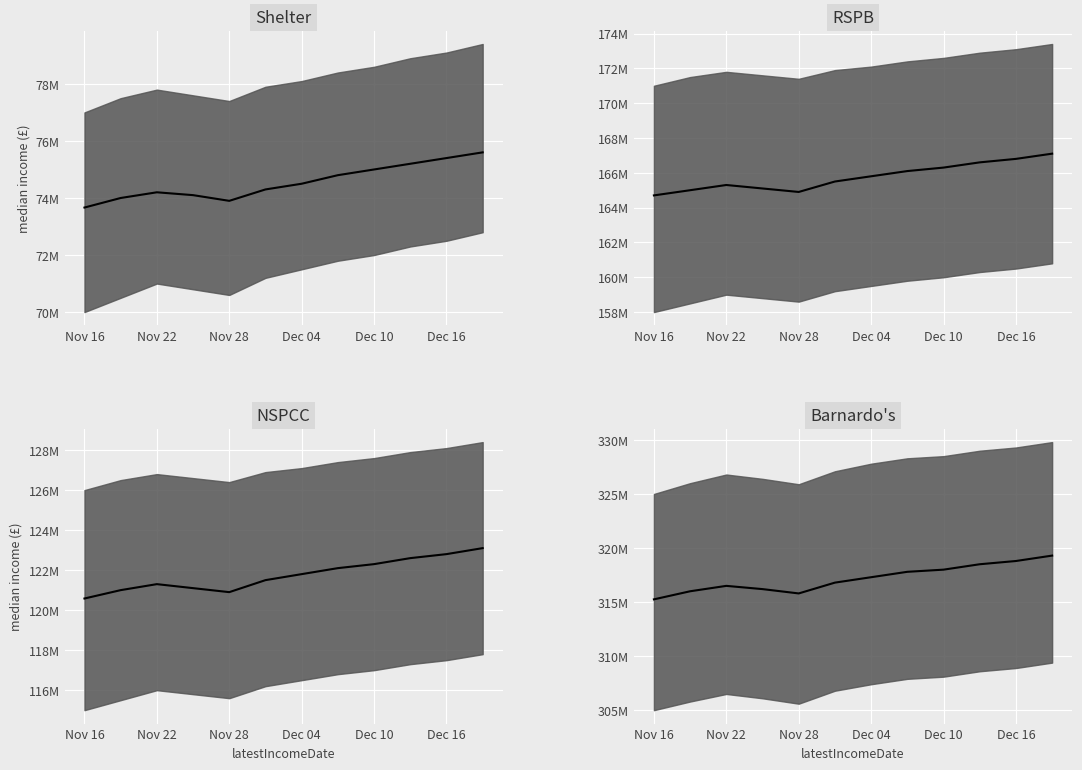

How many series are shown in this chart?

4